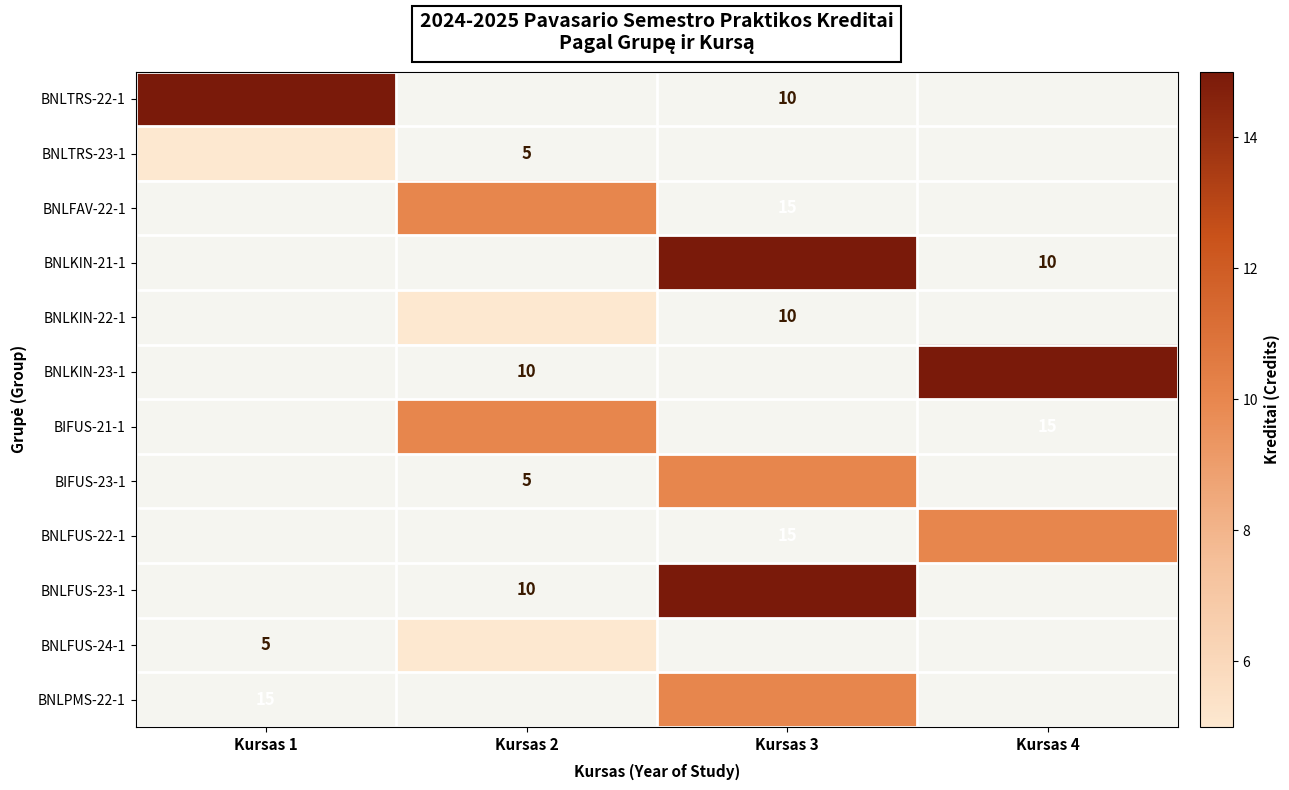

At how many categories does at least one series exceed 8?

4